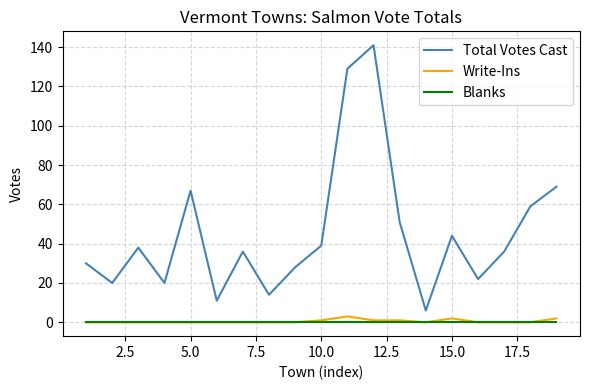

Count the number of data series in this chart.

3